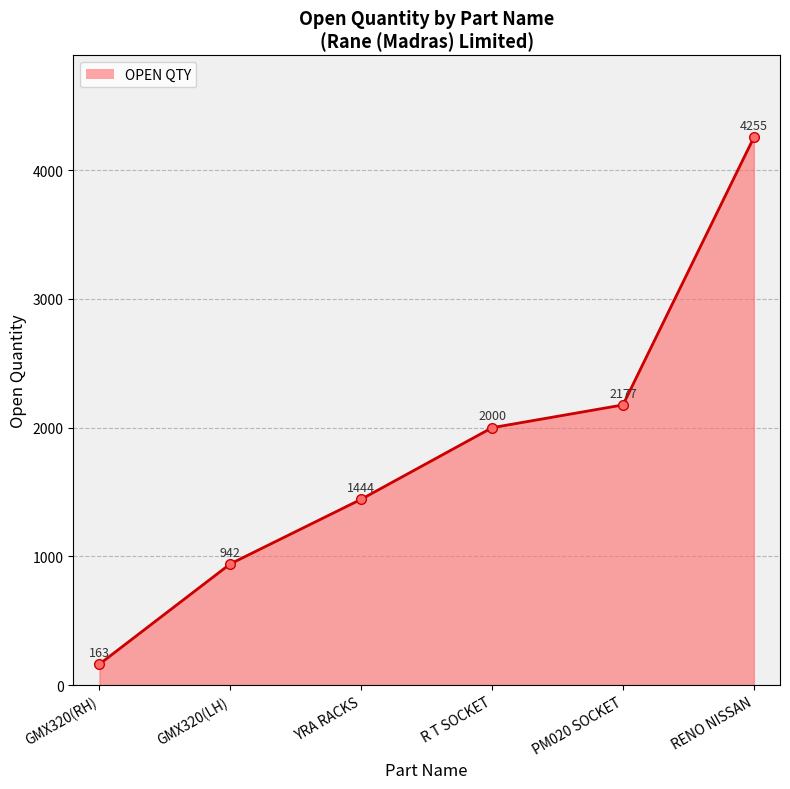

What is the smallest value displayed?

163